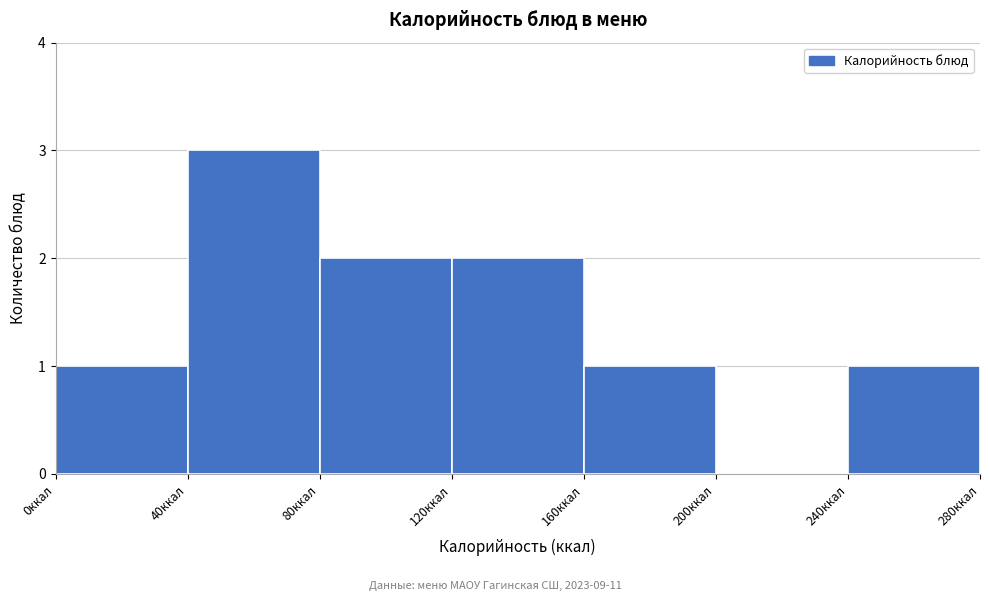

Reading left to right, list every bar in this chart as the range it spans on the x-axis followed by its height. The values are not printed on the chart, so give them approximately, as read against the axis.

0 to 40: 1
40 to 80: 3
80 to 120: 2
120 to 160: 2
160 to 200: 1
200 to 240: 0
240 to 280: 1